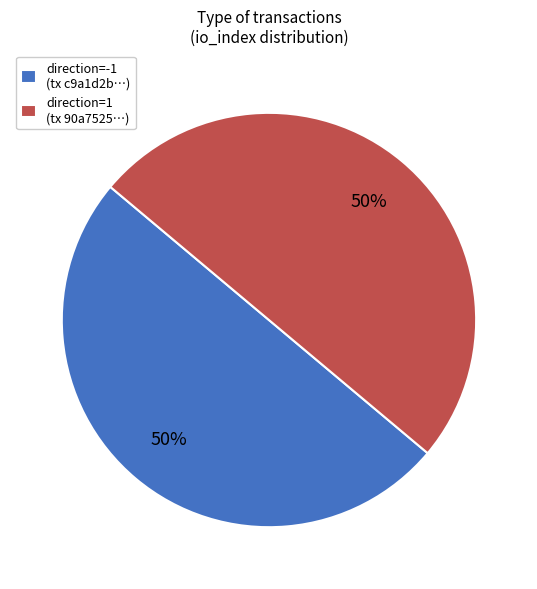

What is the ratio of the value at direction=1 (tx 90a7525…) to the value at direction=-1 (tx c9a1d2b…)?

1.0